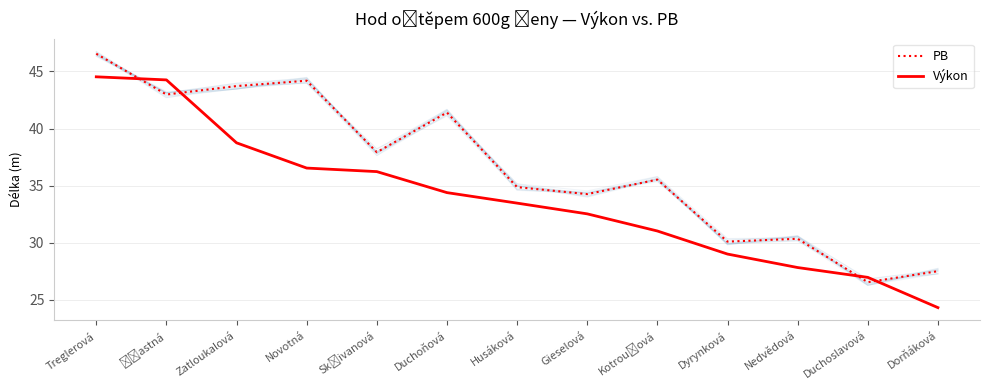

What is the value of the Výkon point at the 13th from the left?

24.3